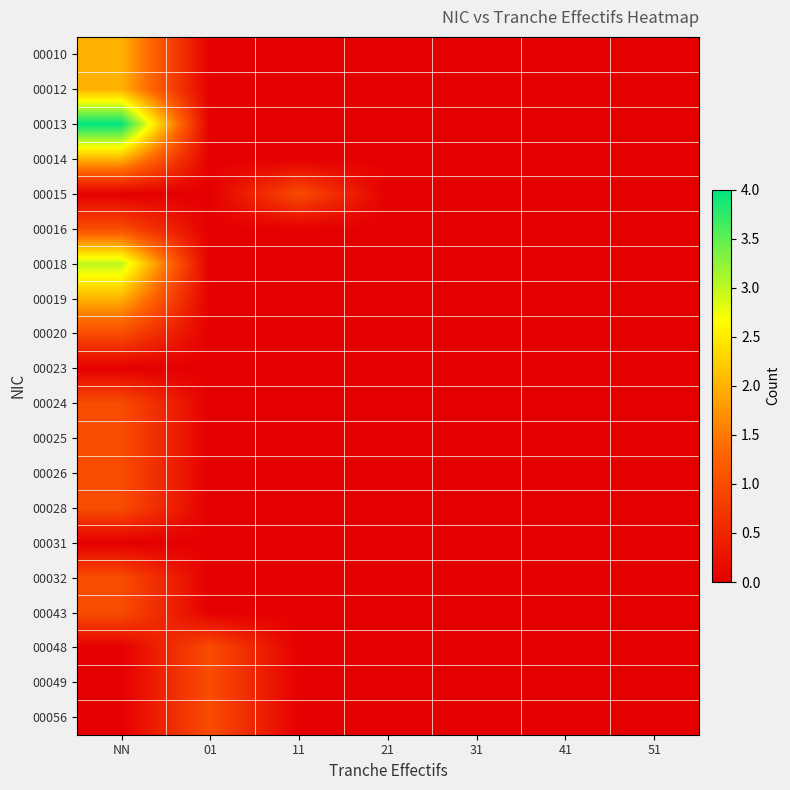

Reading left to right, what are all the values shown in this chart?

00010: NN=2	01=0	11=0	21=0	31=0	41=0	51=0
00012: NN=2	01=0	11=0	21=0	31=0	41=0	51=0
00013: NN=4	01=0	11=0	21=0	31=0	41=0	51=0
00014: NN=2	01=0	11=0	21=0	31=0	41=0	51=0
00015: NN=0	01=0	11=1	21=0	31=0	41=0	51=0
00016: NN=1	01=0	11=0	21=0	31=0	41=0	51=0
00018: NN=3	01=0	11=0	21=0	31=0	41=0	51=0
00019: NN=2	01=0	11=0	21=0	31=0	41=0	51=0
00020: NN=1	01=0	11=0	21=0	31=0	41=0	51=0
00023: NN=0	01=0	11=0	21=0	31=0	41=0	51=0
00024: NN=1	01=0	11=0	21=0	31=0	41=0	51=0
00025: NN=1	01=0	11=0	21=0	31=0	41=0	51=0
00026: NN=1	01=0	11=0	21=0	31=0	41=0	51=0
00028: NN=1	01=0	11=0	21=0	31=0	41=0	51=0
00031: NN=0	01=0	11=0	21=0	31=0	41=0	51=0
00032: NN=1	01=0	11=0	21=0	31=0	41=0	51=0
00043: NN=1	01=0	11=0	21=0	31=0	41=0	51=0
00048: NN=0	01=1	11=0	21=0	31=0	41=0	51=0
00049: NN=0	01=1	11=0	21=0	31=0	41=0	51=0
00056: NN=0	01=1	11=0	21=0	31=0	41=0	51=0